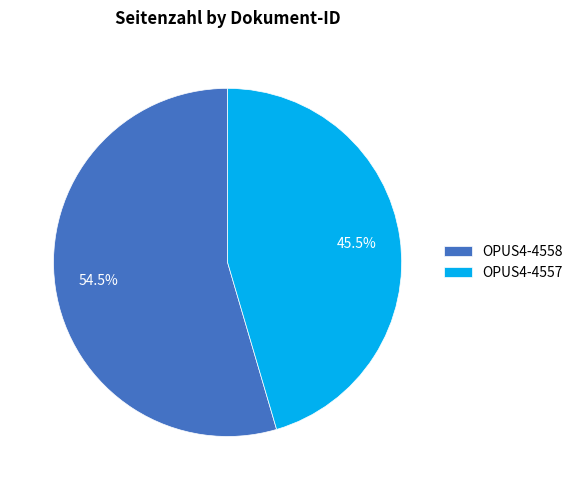

Is there any slice that represents more than half of the pie?

Yes